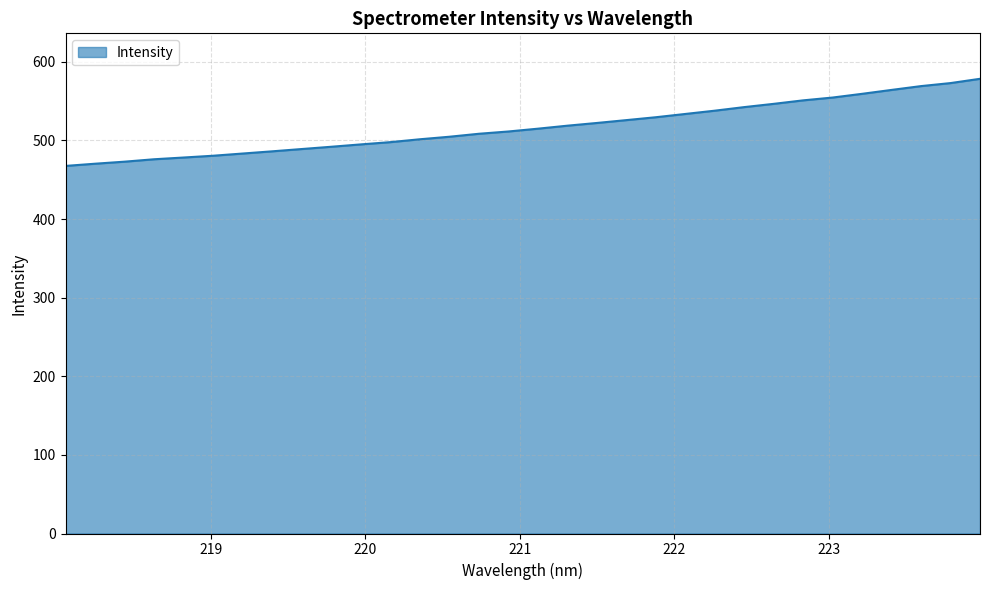

What is the smallest value displayed?

467.5